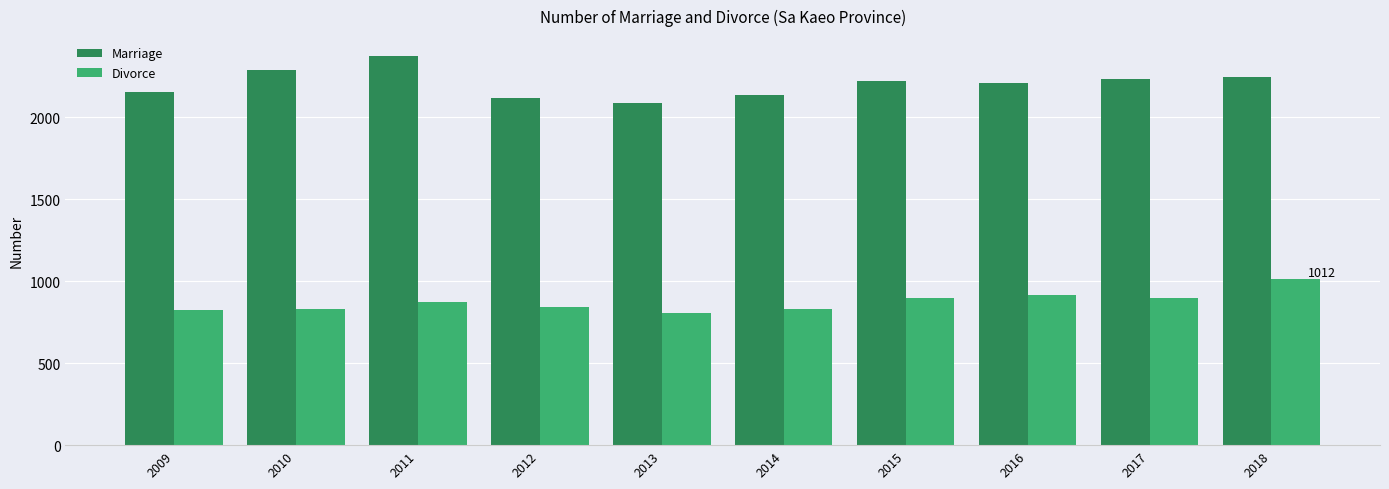

What is the spread (max minus min) of values at 2010?

1455